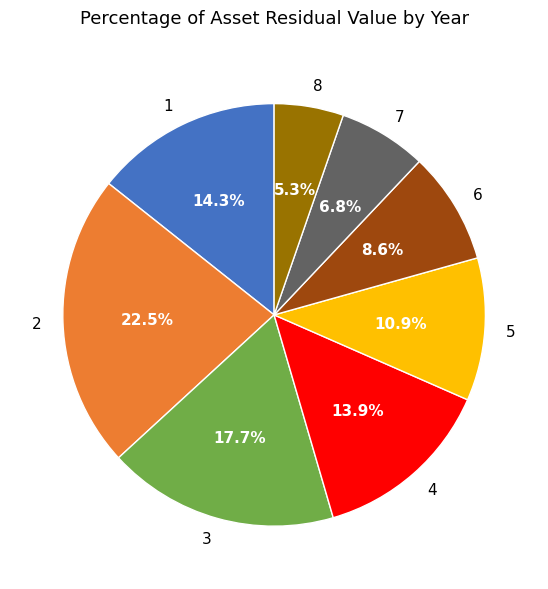

Which slice is the smallest?

8